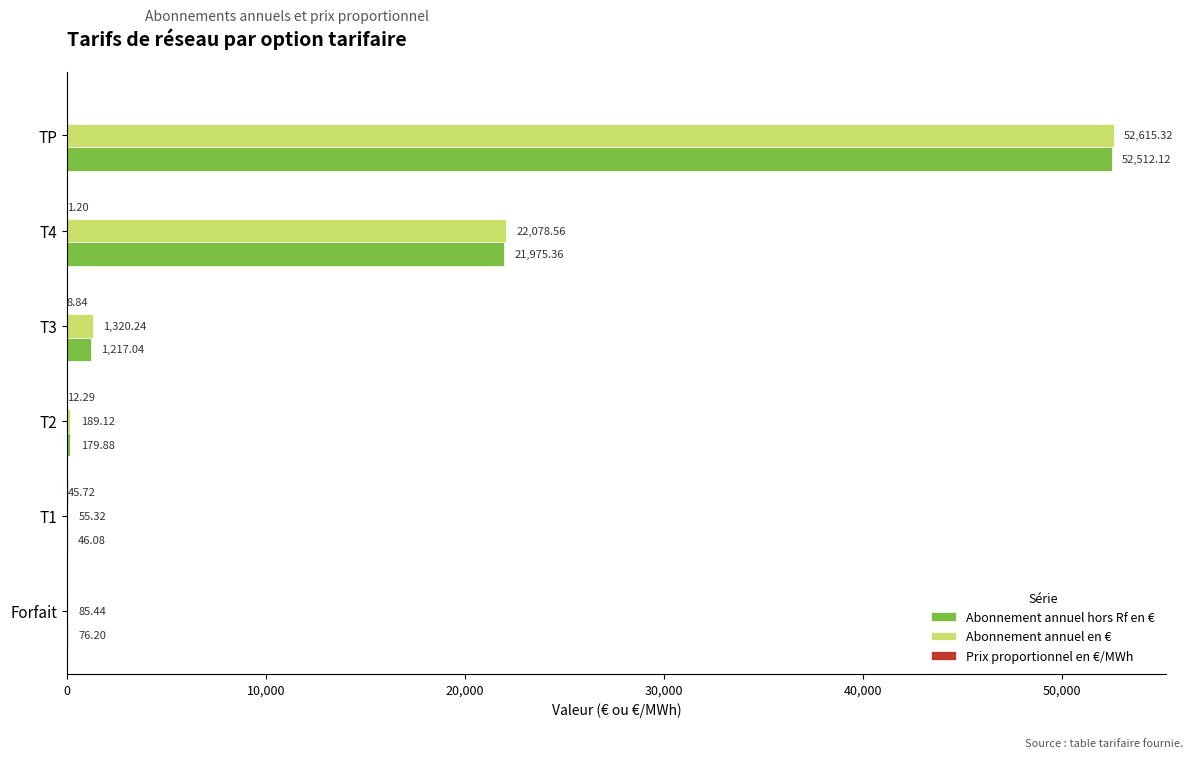

At which category is the sum across all series the highest?

TP